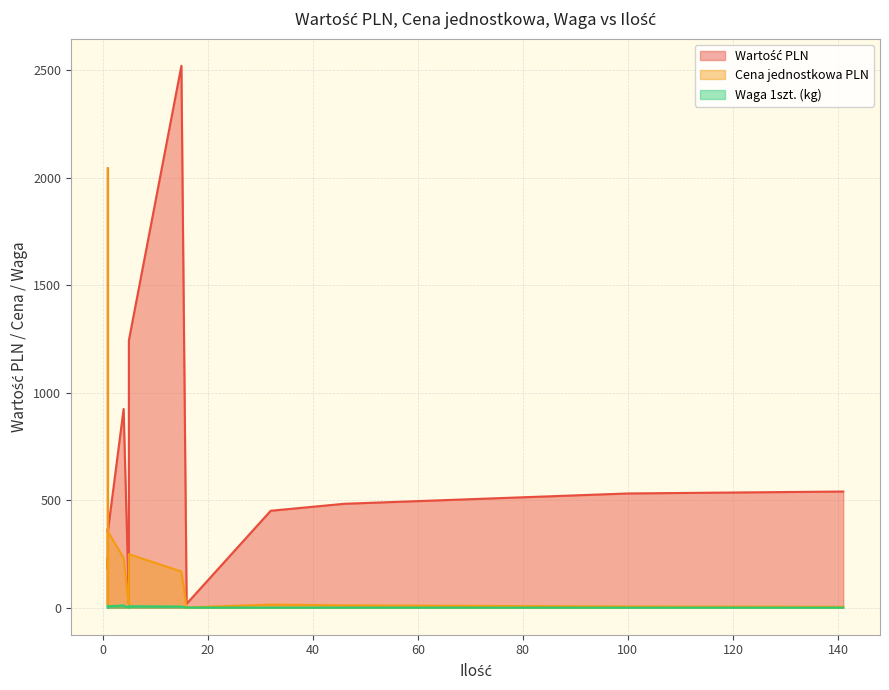

Which has a higher value, 1 or 141?

141